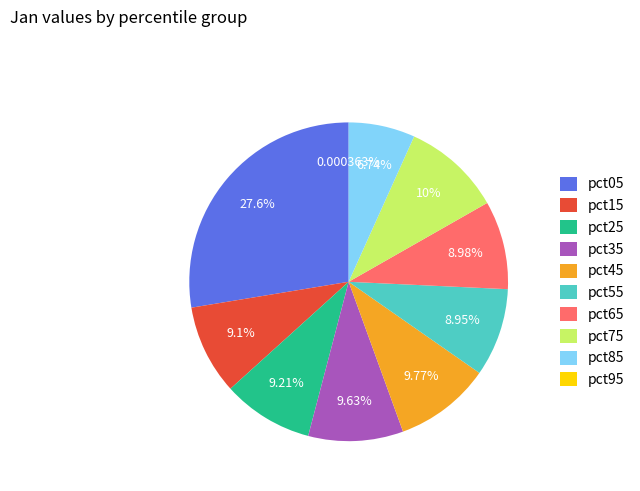

Is the sum of pct85 and pct05 greater than half?

No